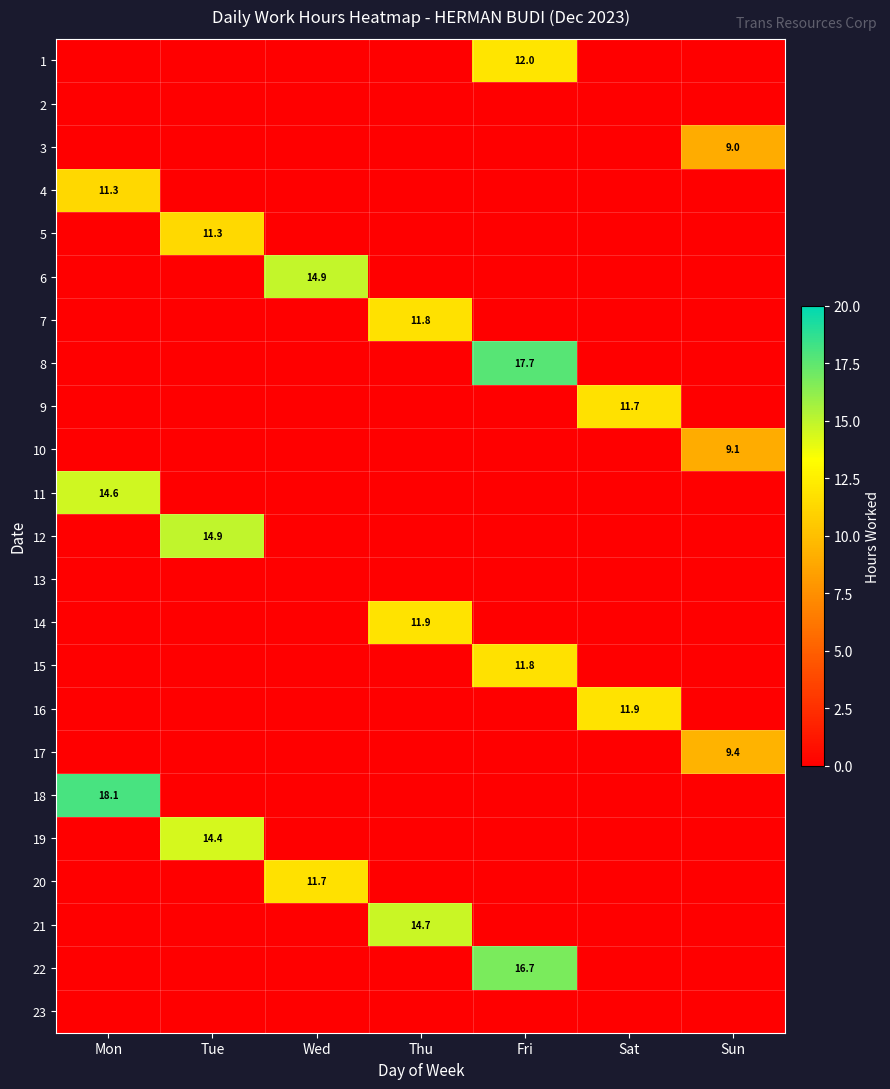

The 5 series shows 15.0 at Tue. True or false?

False